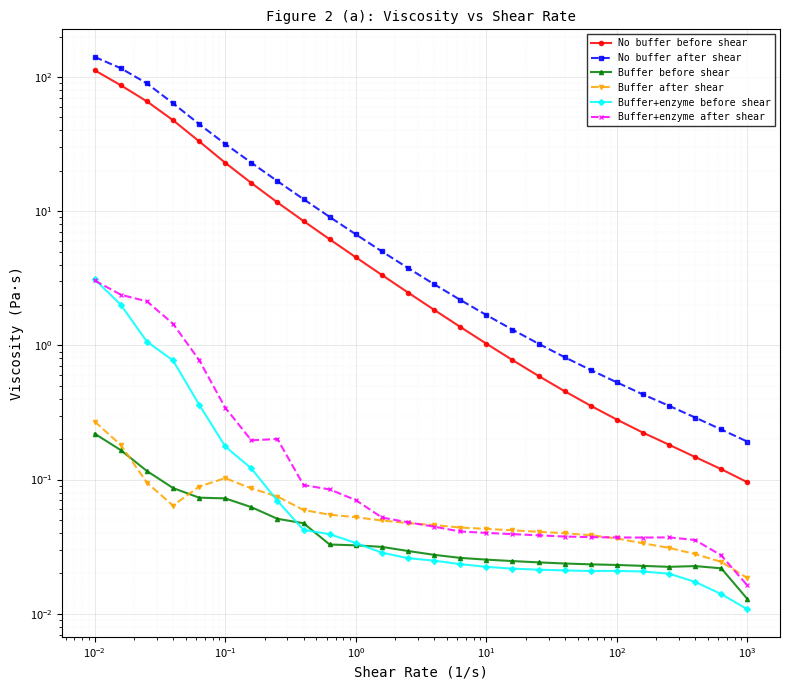

What is the greatest value displayed?

141.1